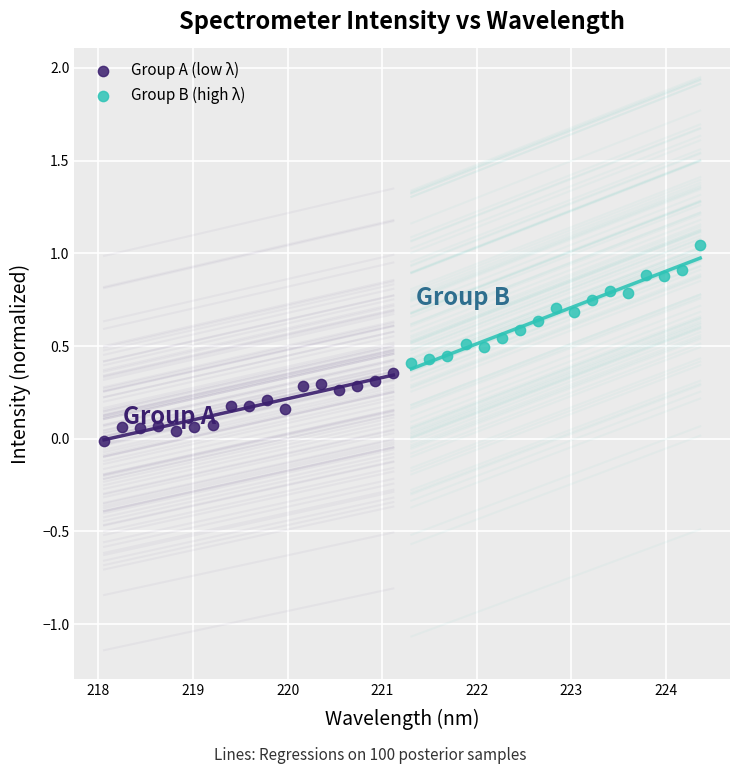

Which series contains the lowest Y value?

Group A (low λ)